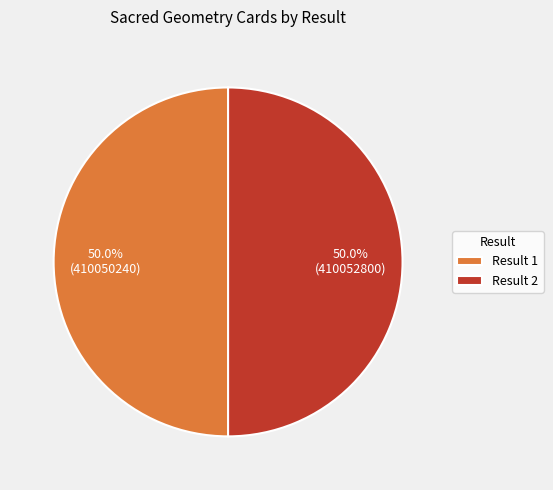

What is the ratio of the value at Result 1 to the value at Result 2?

1.0